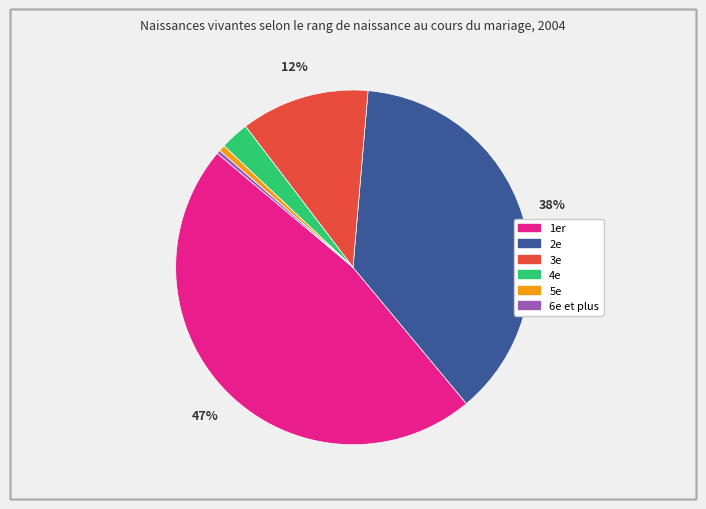

Which has a higher value, 1er or 2e?

1er